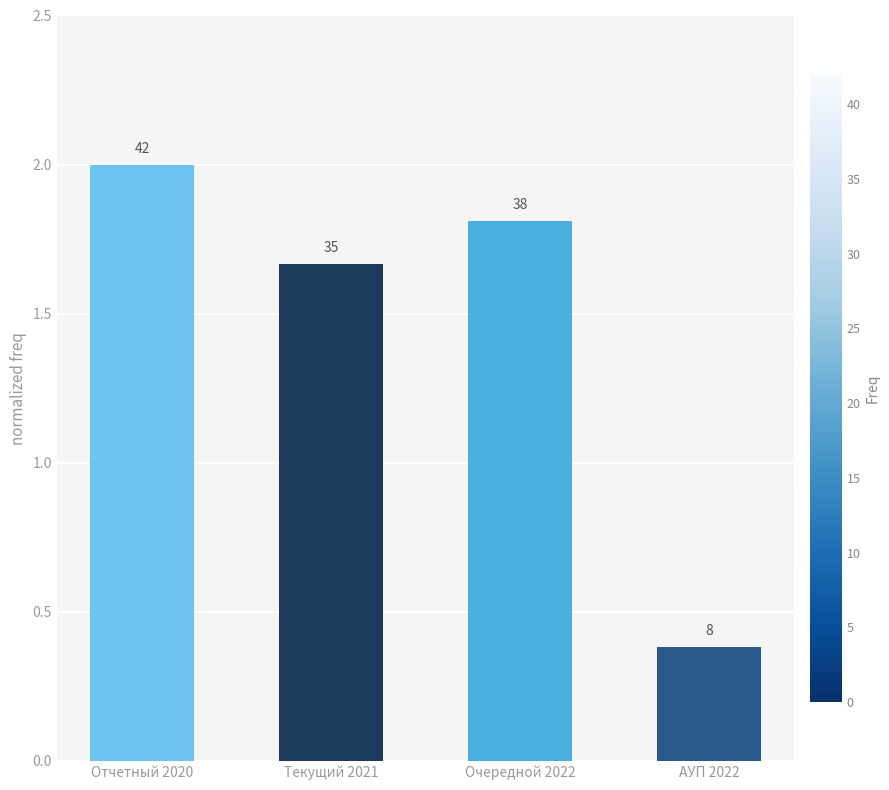

What is the approximate value at Текущий 2021?

1.7